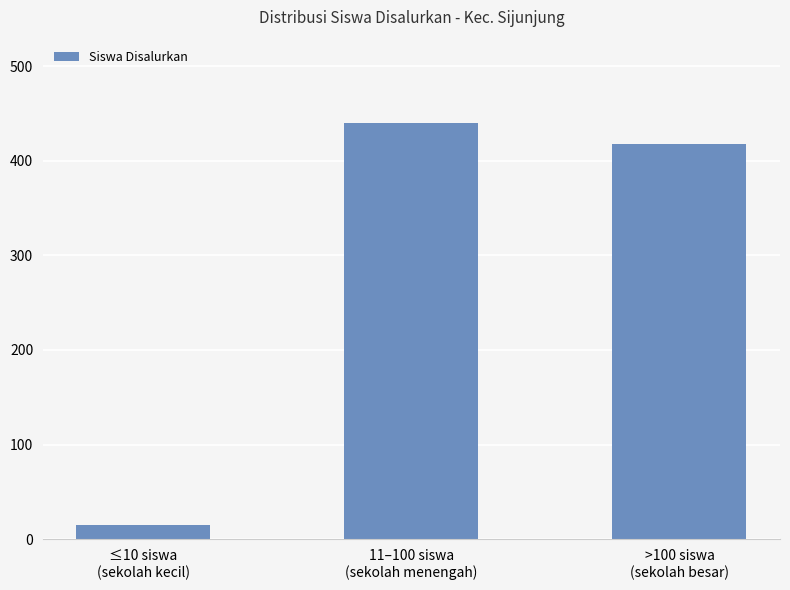

How many bars are there in total?

3